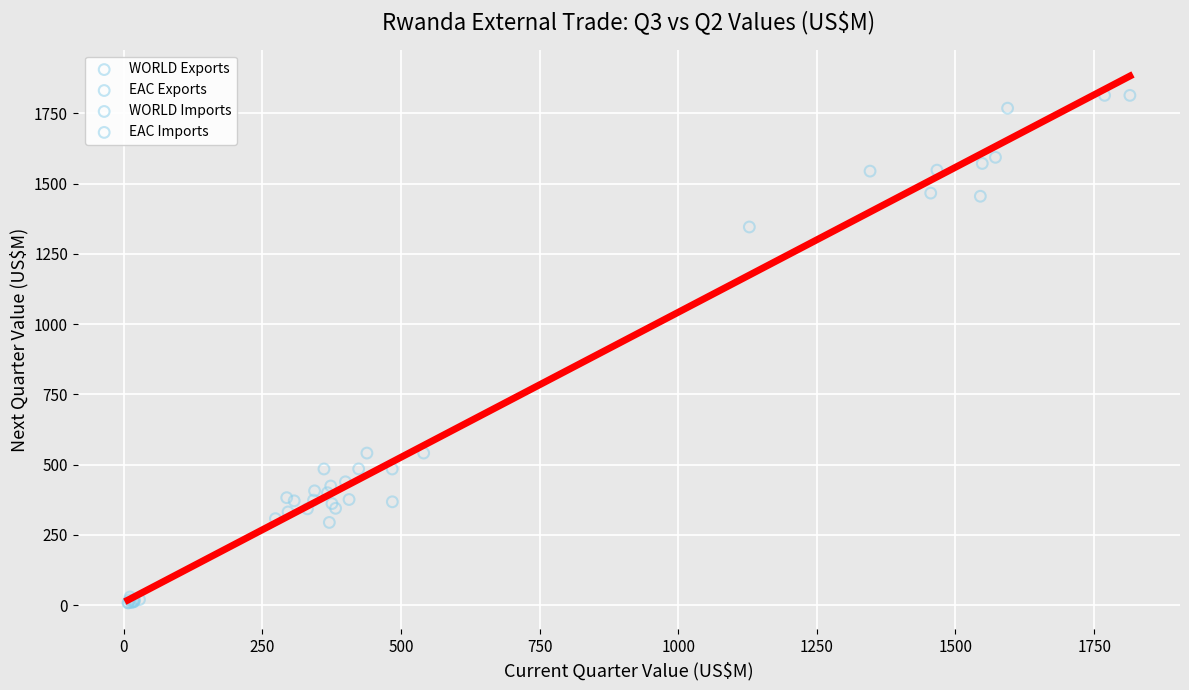

What are all the series names shown in the legend?

WORLD Exports, EAC Exports, WORLD Imports, EAC Imports